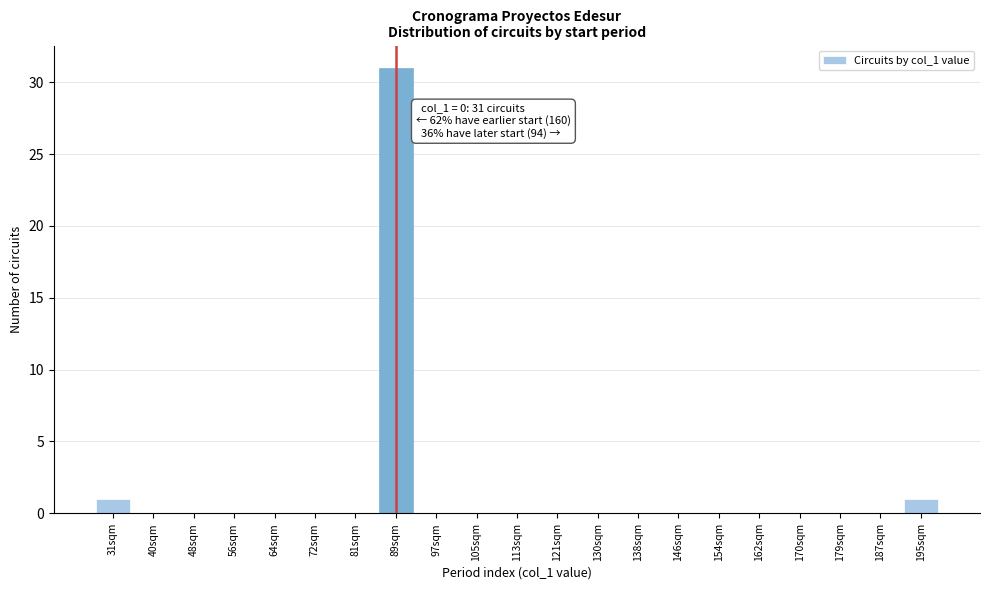

Reading left to right, what are all the values shown in this chart?

31sqm=1	40sqm=0	48sqm=0	56sqm=0	64sqm=0	72sqm=0	81sqm=0	89sqm=31	97sqm=0	105sqm=0	113sqm=0	121sqm=0	130sqm=0	138sqm=0	146sqm=0	154sqm=0	162sqm=0	170sqm=0	179sqm=0	187sqm=0	195sqm=1